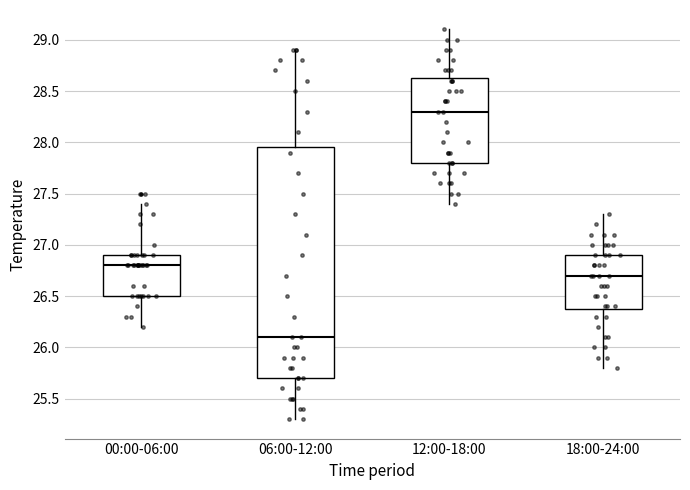

Reading left to right, transcribe this box plot: for each box, give where its median line is, the range the box spans, and where its two whiskers end, as read against the y-axis. The values are not printed on the chart, so give them approximately, as read against the axis.

00:00-06:00: median 26.80, box 26.50 to 26.90, whiskers 26.20 to 27.40
06:00-12:00: median 26.10, box 25.70 to 27.95, whiskers 25.30 to 28.90
12:00-18:00: median 28.30, box 27.80 to 28.65, whiskers 27.40 to 29.10
18:00-24:00: median 26.70, box 26.40 to 26.90, whiskers 25.80 to 27.30